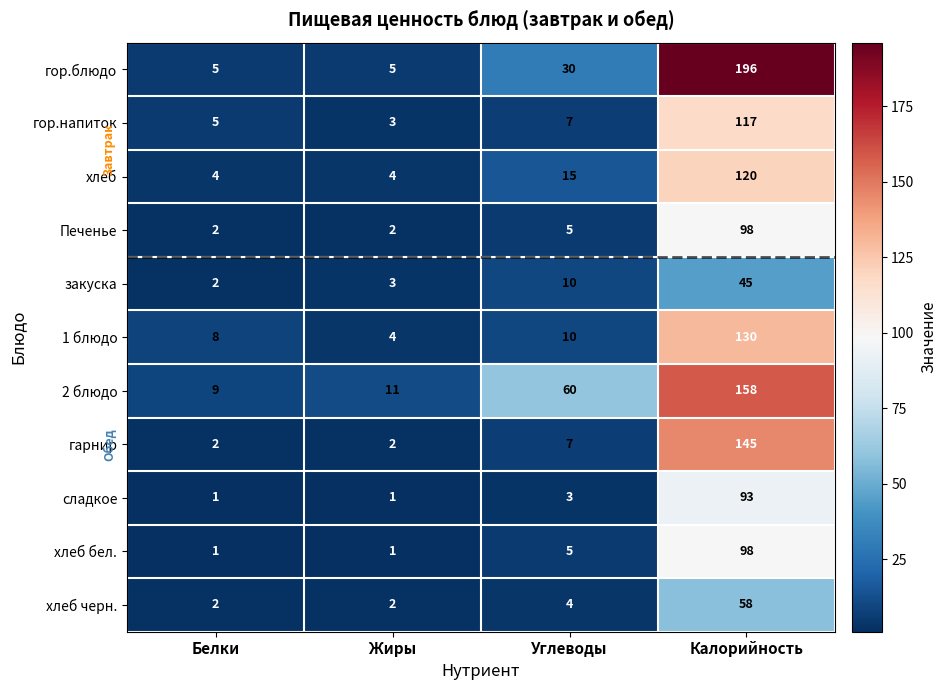

Rank the categories by 1 блюдо value from highest to lowest.

Калорийность, Углеводы, Белки, Жиры